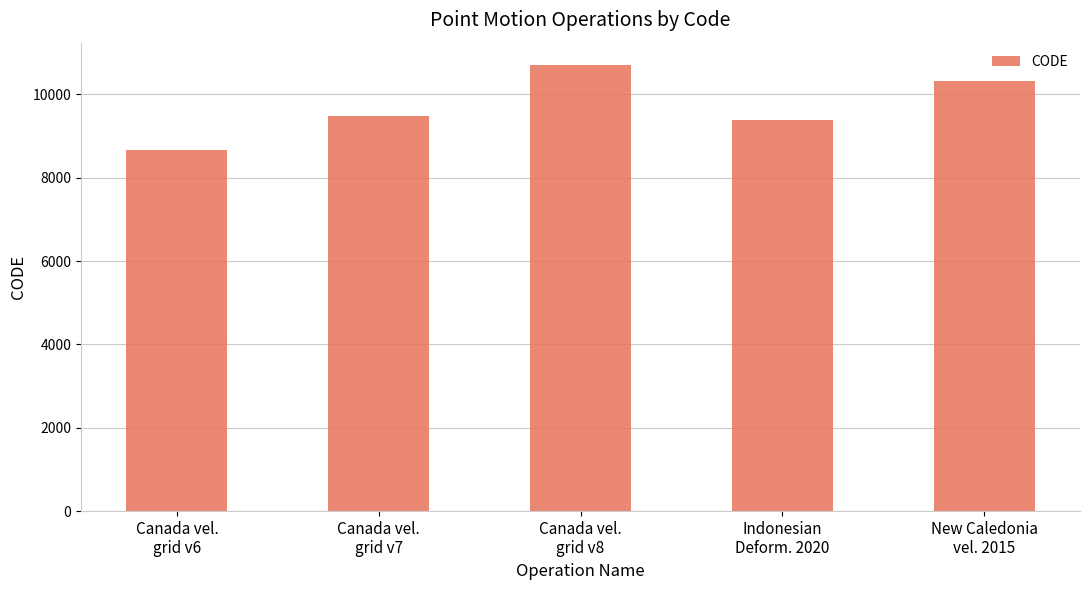

Between Canada vel.
grid v6 and Indonesian
Deform. 2020, which is larger?

Indonesian
Deform. 2020